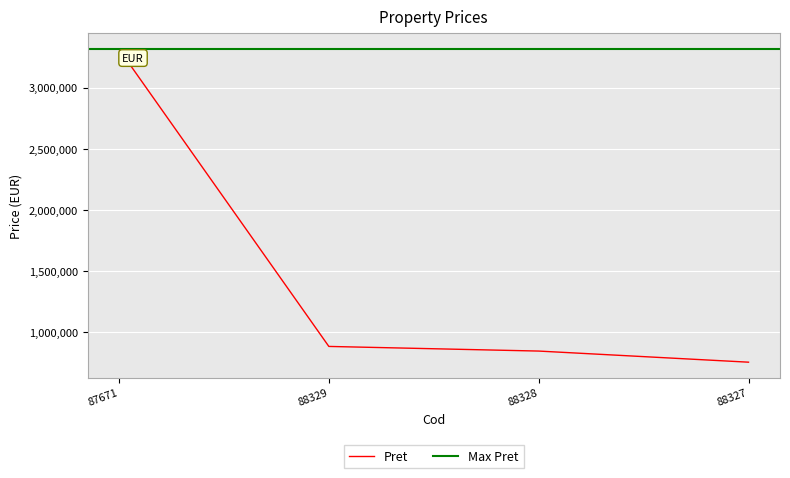

The value of Pret at 87671 is 5142062. True or false?

False